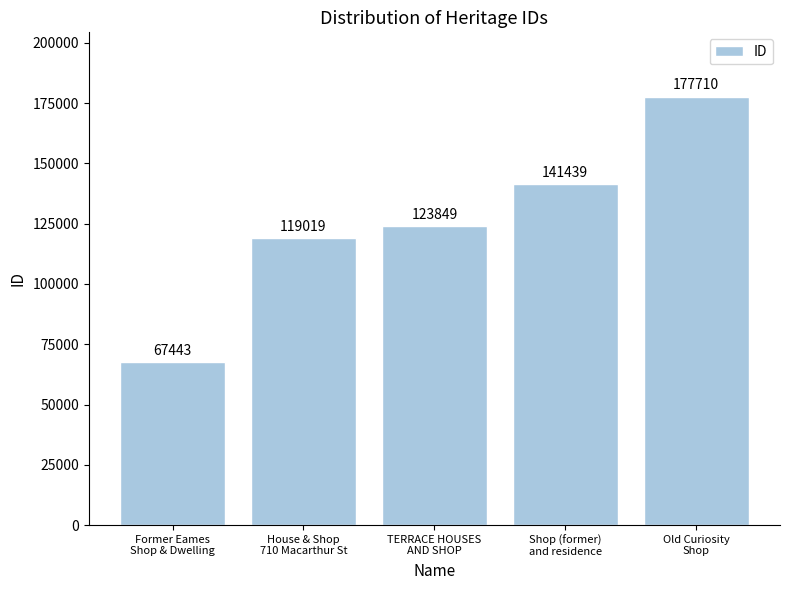

List the labels in order of value, smallest first.

Former Eames
Shop & Dwelling, House & Shop
710 Macarthur St, TERRACE HOUSES
AND SHOP, Shop (former)
and residence, Old Curiosity
Shop